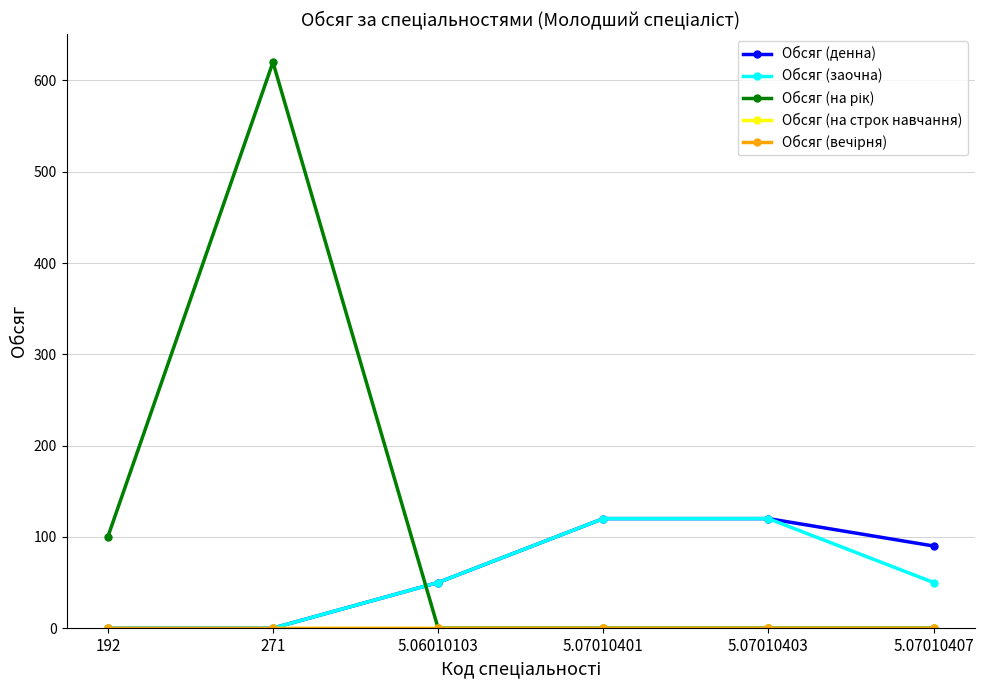

The value of Обсяг (на рік) at 5.07010401 is 0. True or false?

True